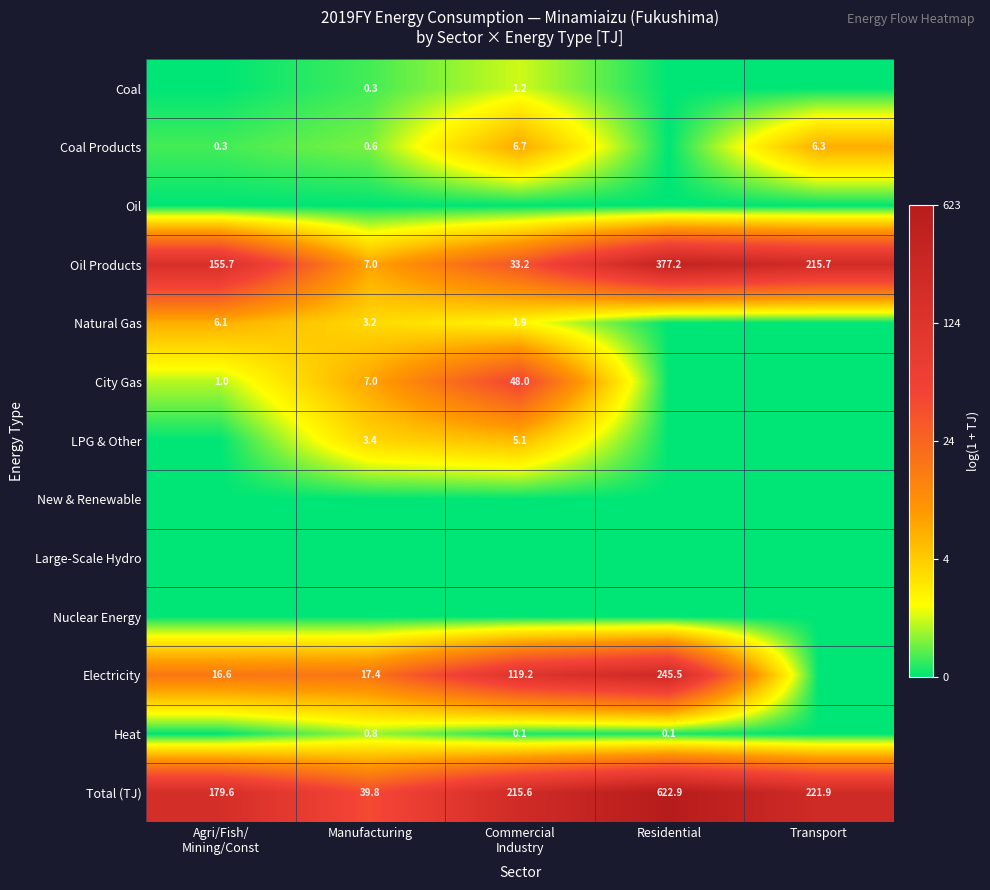

At which label does Oil Products reach its peak?

Residential